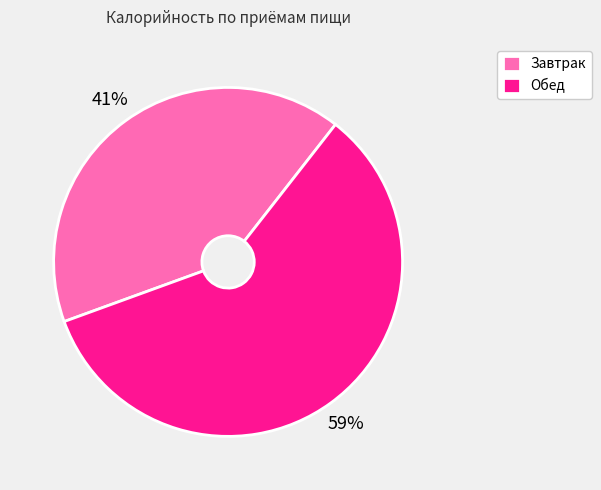

What is the ratio of the value at Обед to the value at Завтрак?

1.4